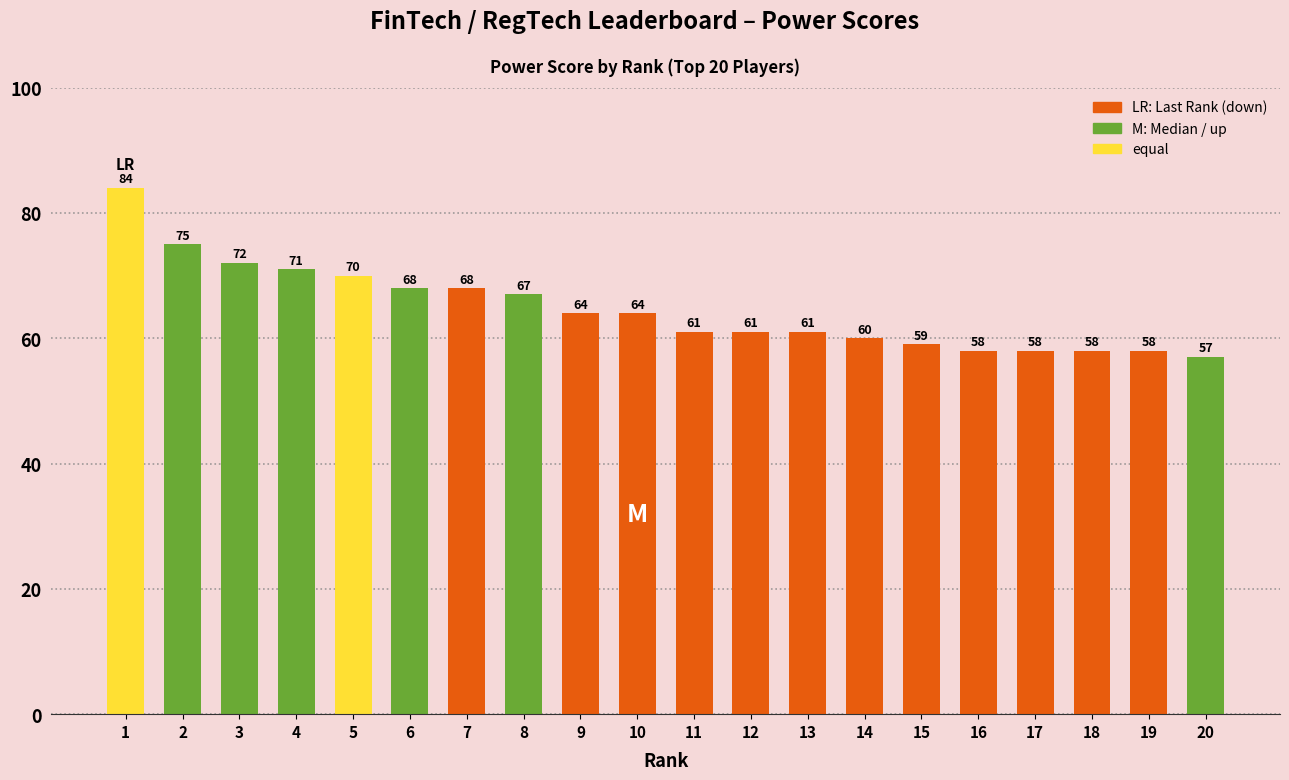

Which category has the highest value across all series?

1